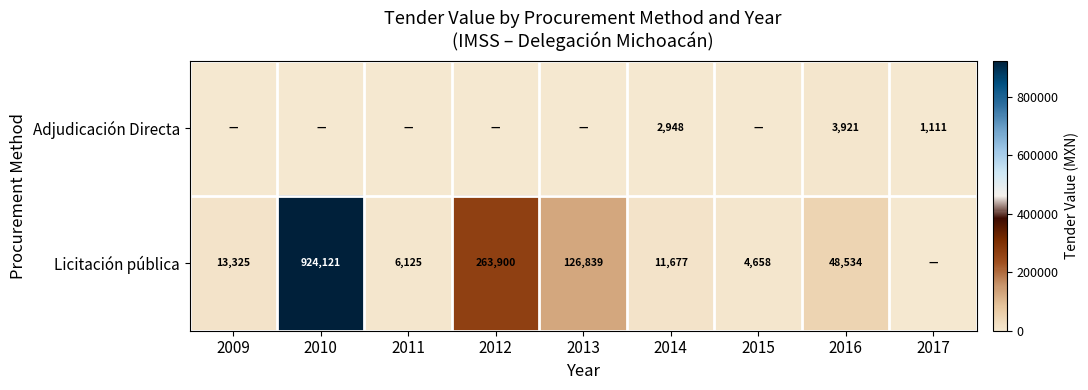

True or false: Licitación pública has a value of 126839 at 2013.

True